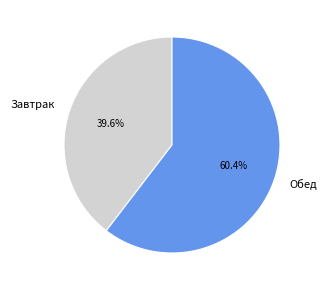

Which slice represents more than half of the pie?

Обед